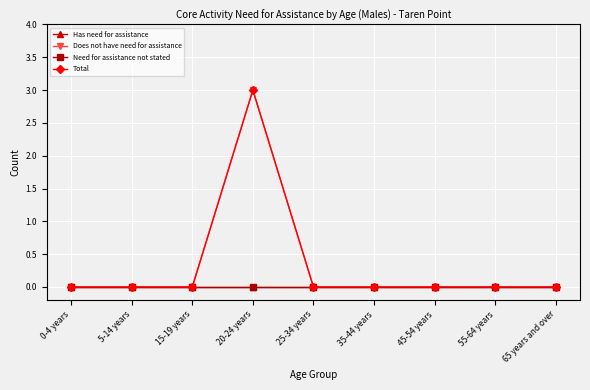

Is it true that Total equals 0 at 65 years and over?

True